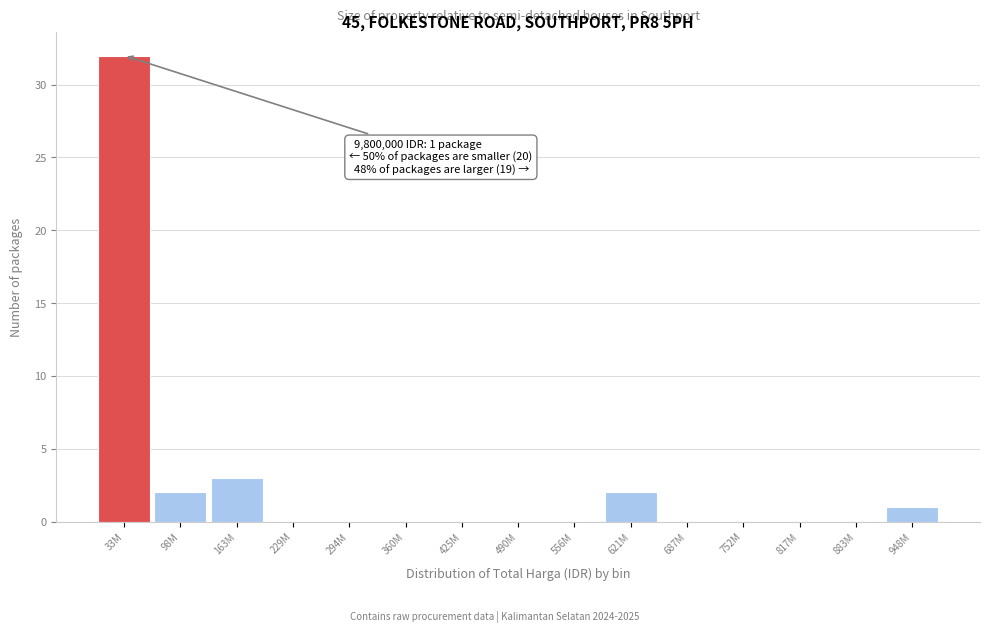

Reading left to right, transcribe all the data shown in this chart.

33M=32	98M=2	163M=3	229M=0	294M=0	360M=0	425M=0	490M=0	556M=0	621M=2	687M=0	752M=0	817M=0	883M=0	948M=1